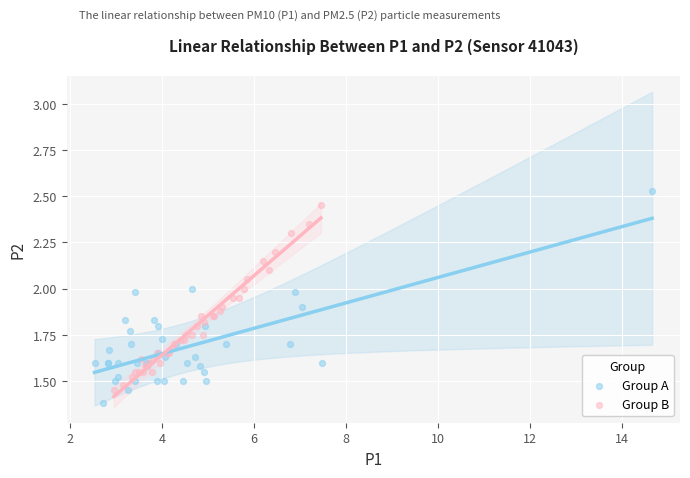

Which series has the largest Y range (max minus min)?

Group A